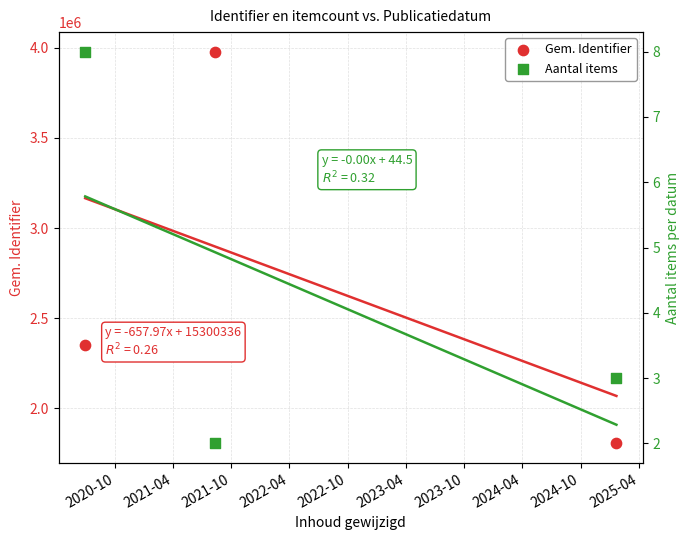

Which series has the largest total across all categories?

Gem. Identifier